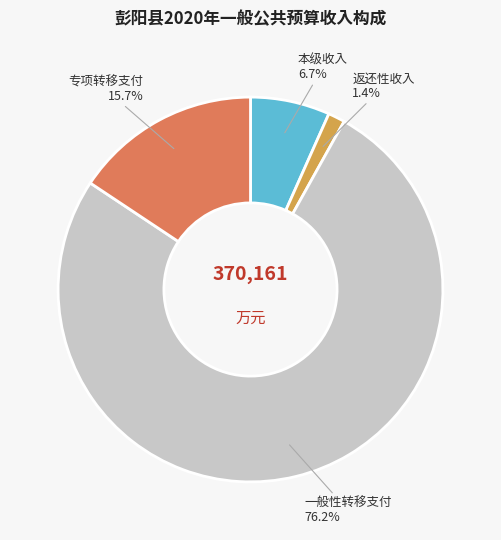

Is there any slice that represents more than half of the pie?

Yes